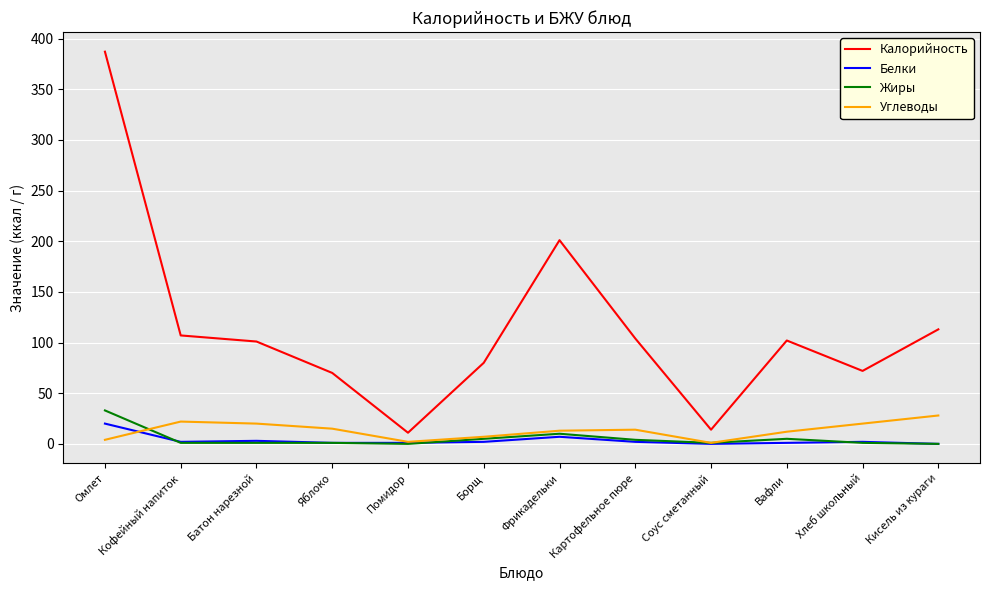

Which series has the largest total across all categories?

Калорийность